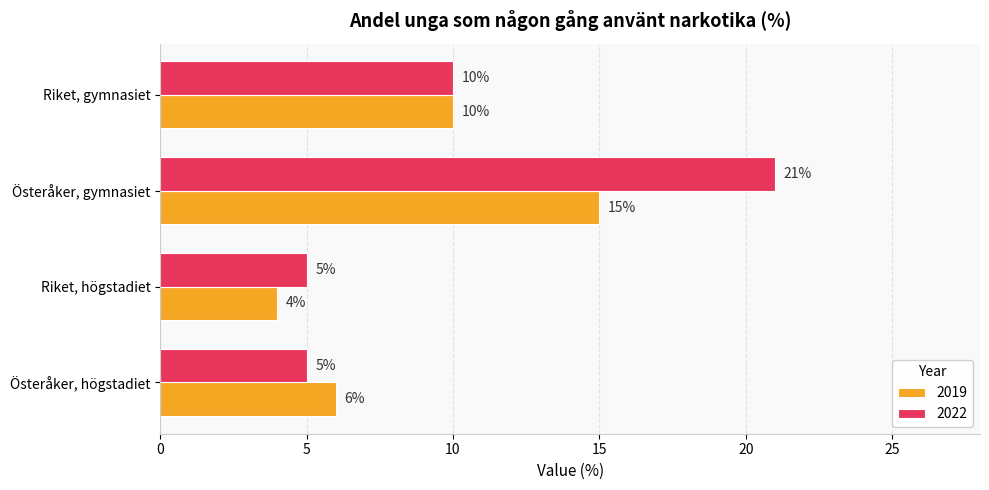

What is the difference between the 2019 values at Riket, gymnasiet and Riket, högstadiet?

6